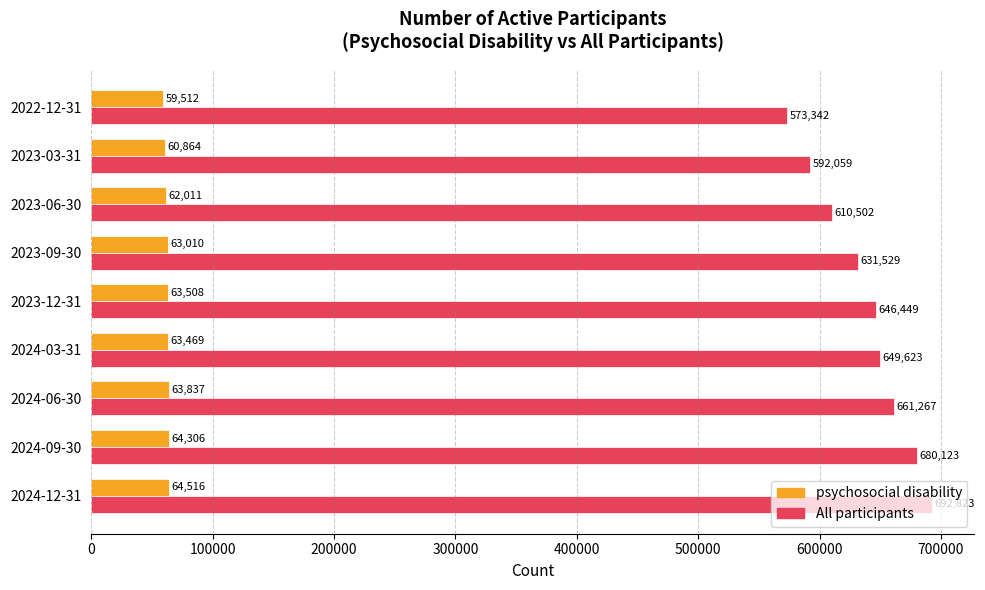

What is the total value across all series at 2023-12-31?

709957